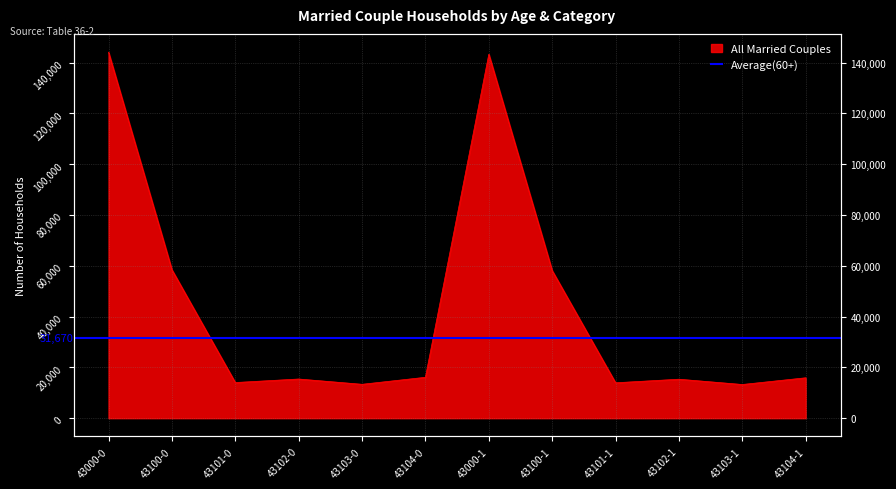

What is the difference between the maximum and minimum values?

130802